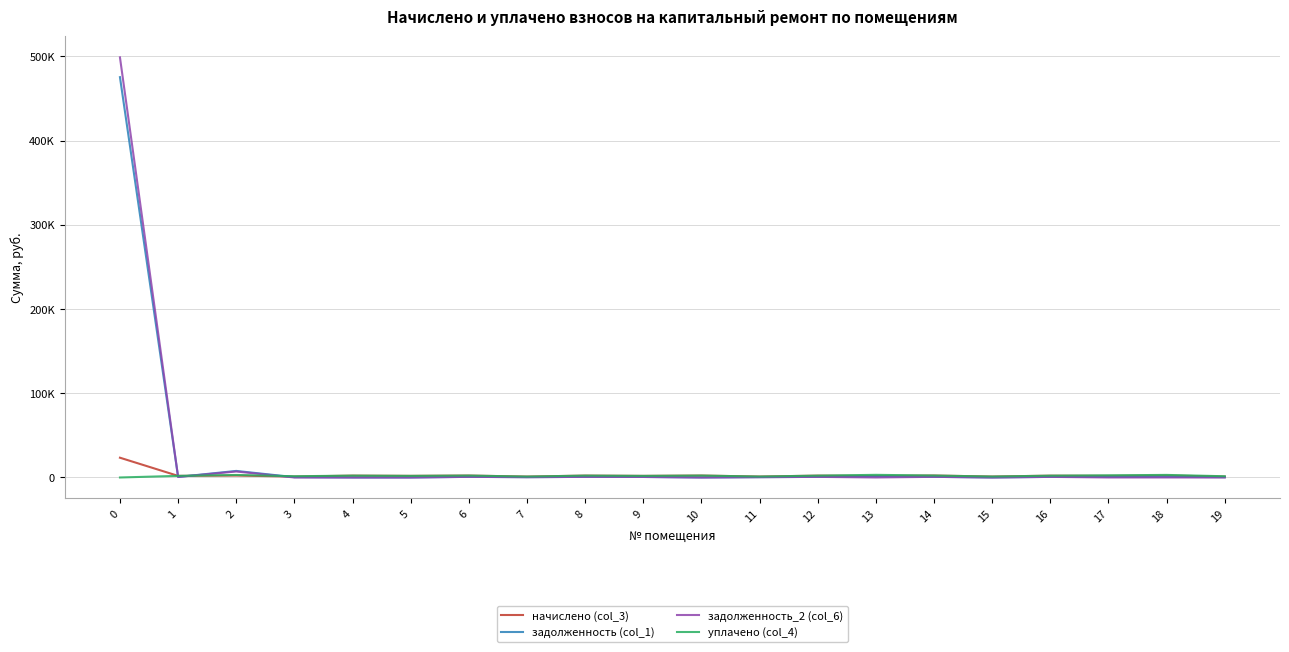

True or false: задолженность (col_1) has more than 0 points higher than both neighbors.

True